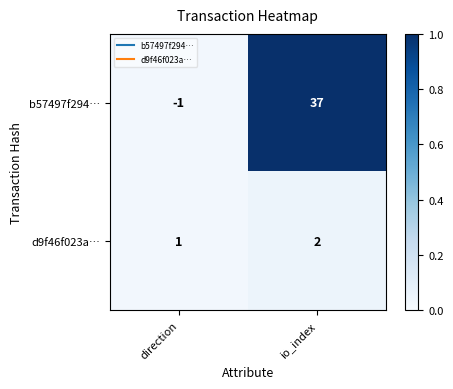

Reading left to right, transcribe all the data shown in this chart.

b57497f294…: -1	37
d9f46f023a…: 1	2